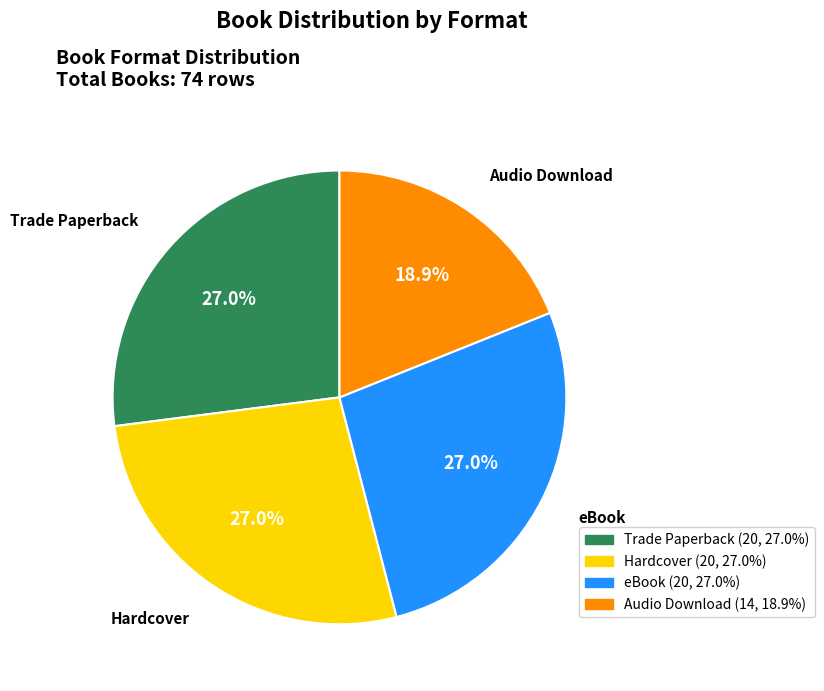

Which slice is the smallest?

Audio Download